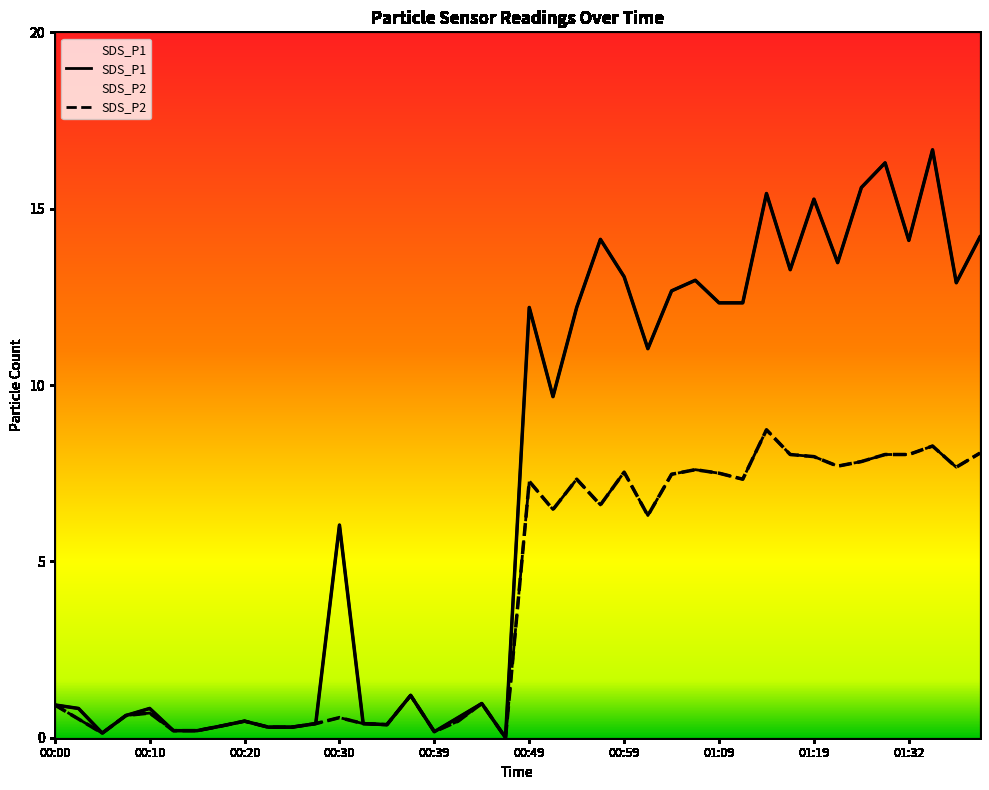

What is the value of the SDS_P2 point at the 5th from the left?

0.7